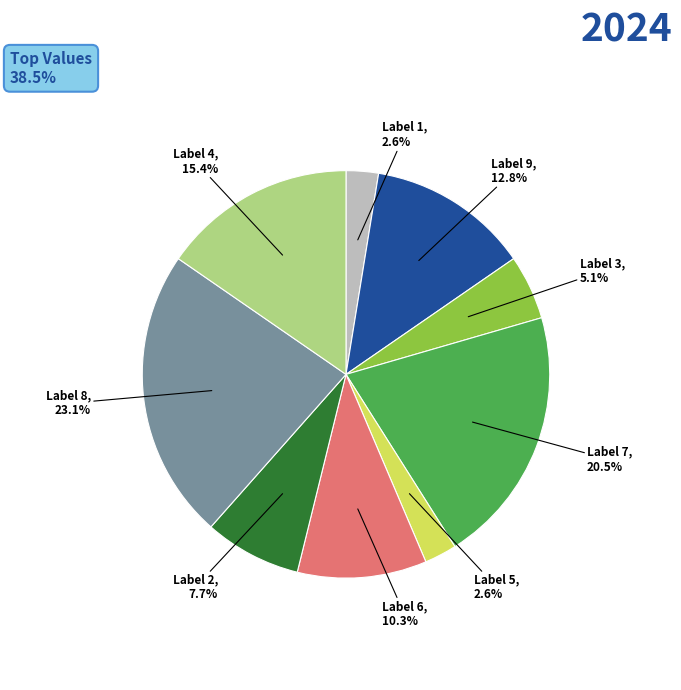

Is there any slice that represents more than half of the pie?

No